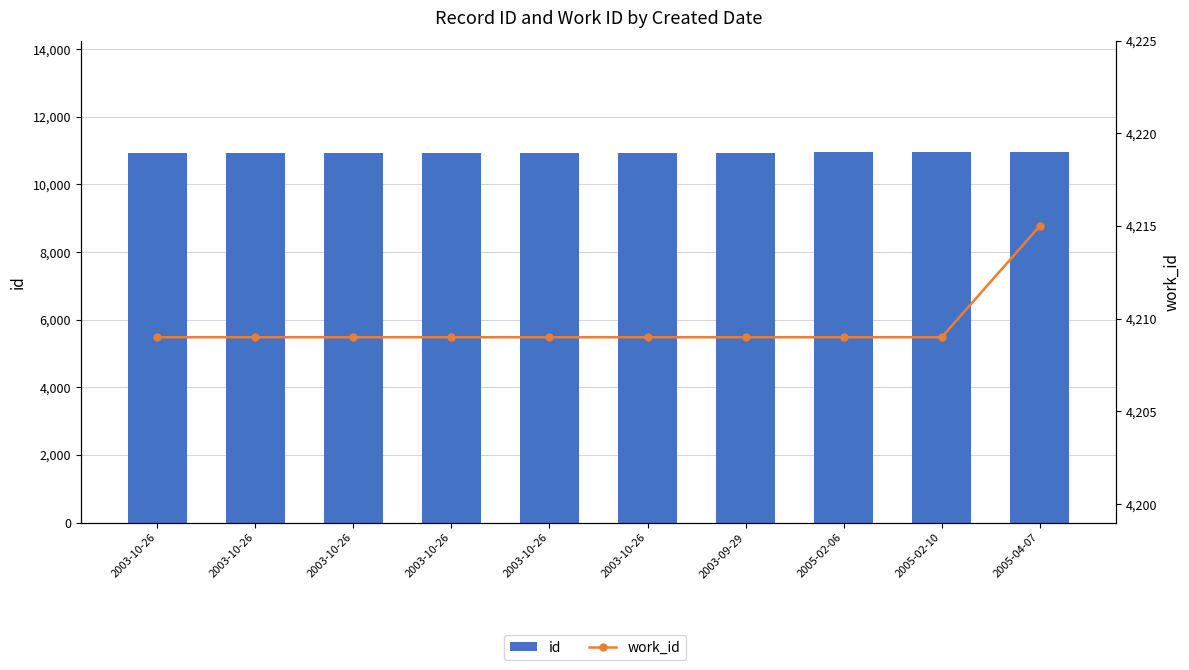

What is the value of the work_id bar at the 9th from the left?

4209